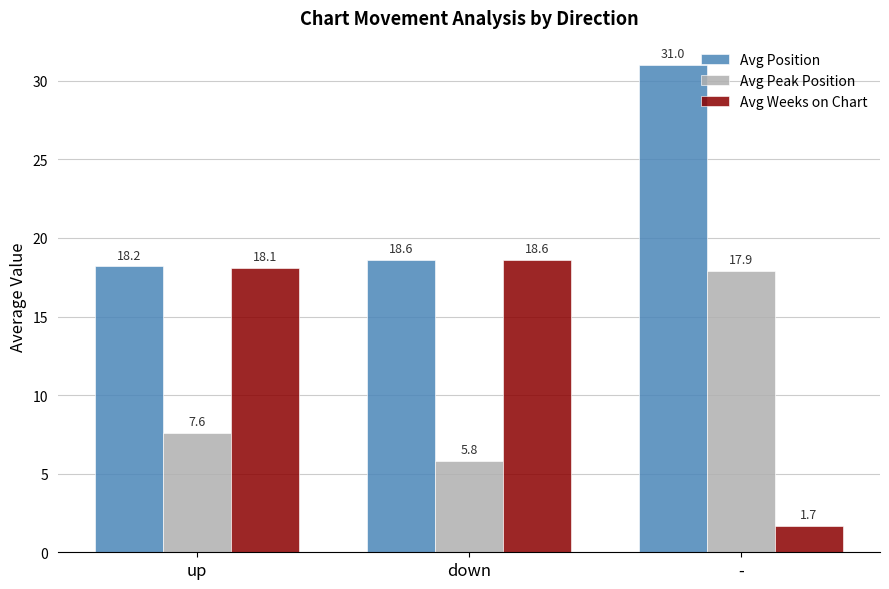

At which category is the sum across all series the highest?

-